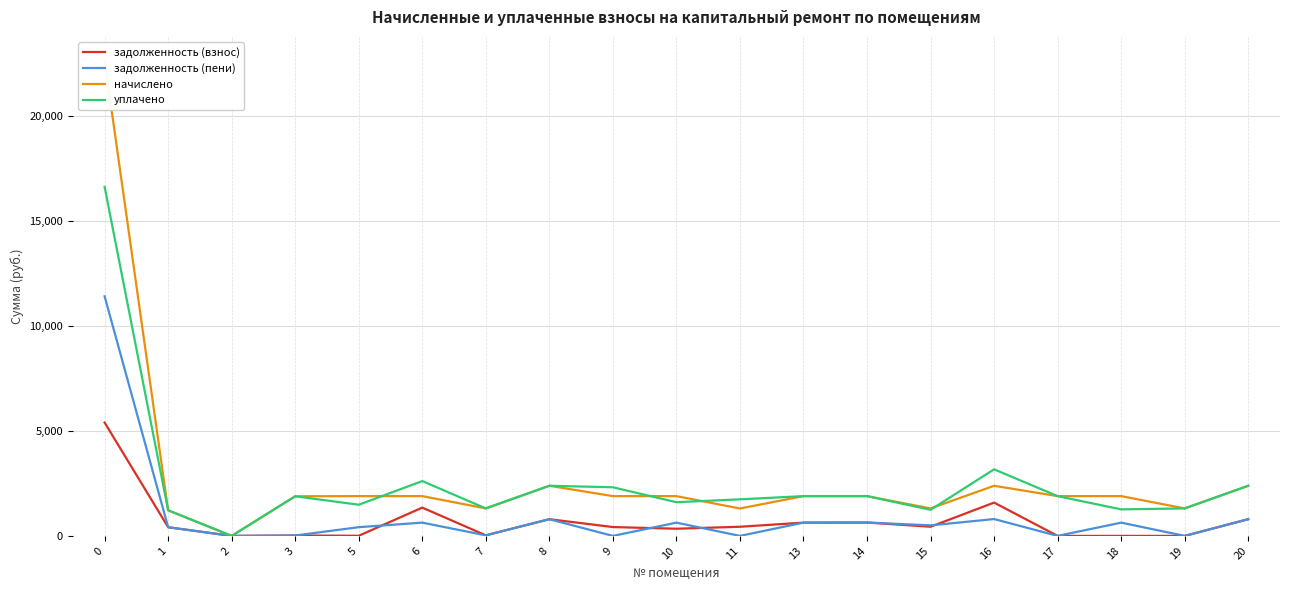

Between which two adjacent categories do задолженность (взнос) and задолженность (пени) first intersect?

5 and 6